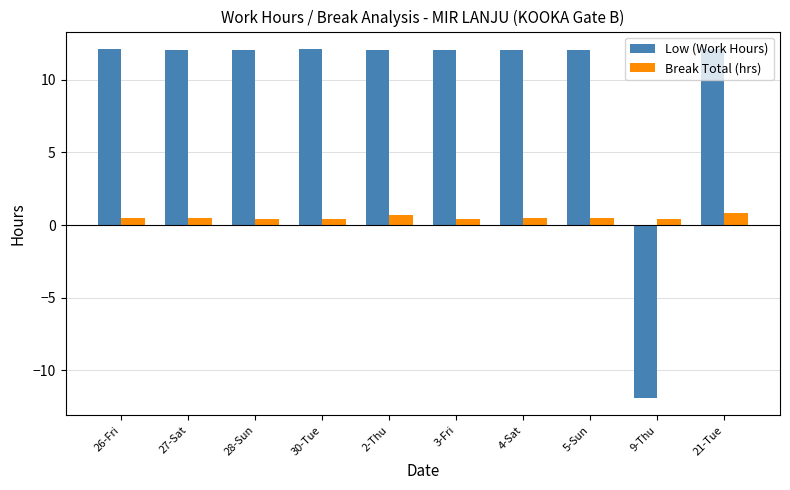

Which series has the largest range (max minus min)?

Low (Work Hours)